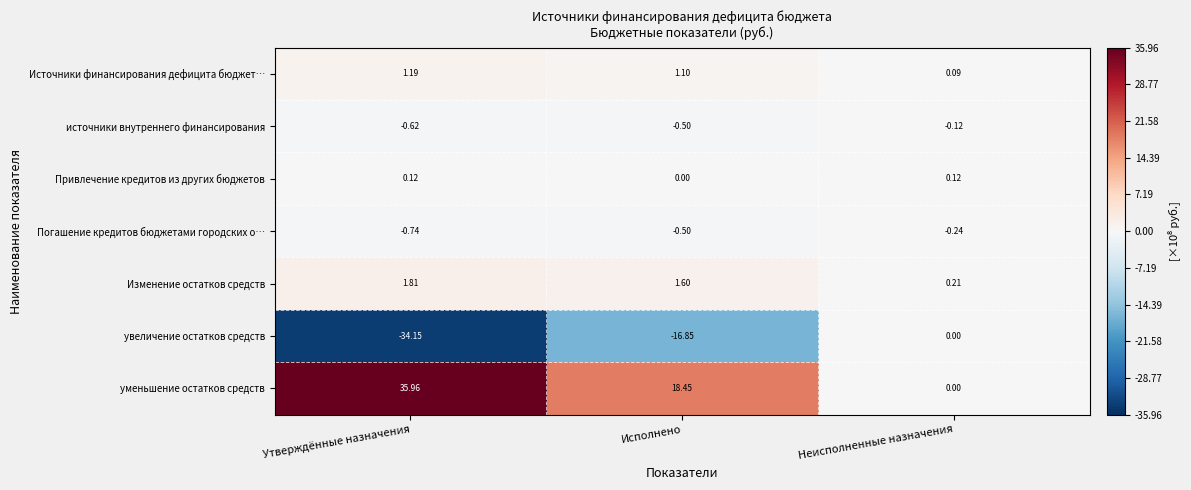

At which category is the sum across all series the highest?

Утверждённые назначения